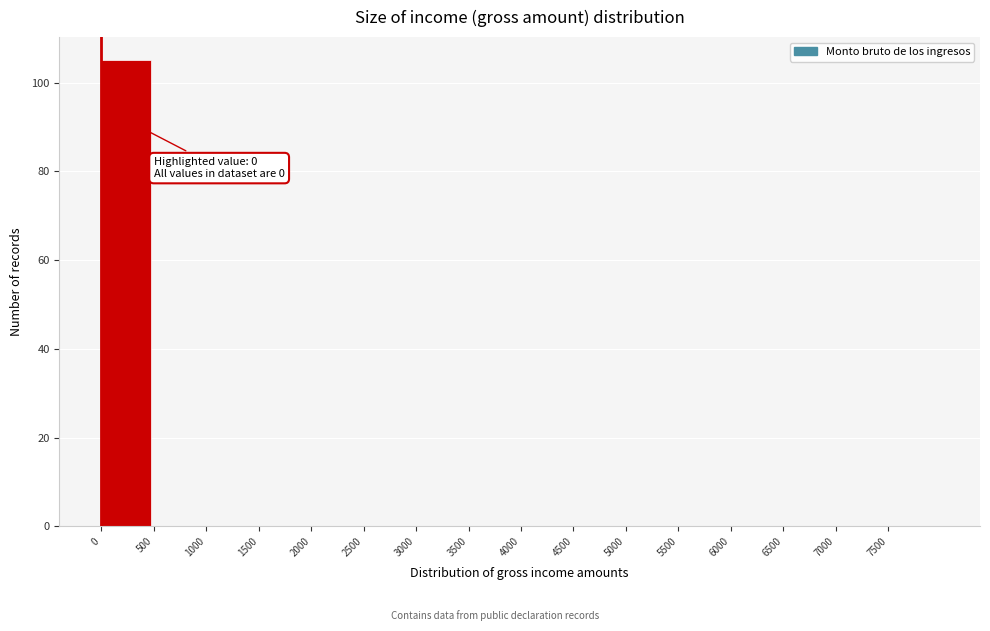

Over which range of the x-axis is the bar tallest?

0 to 500